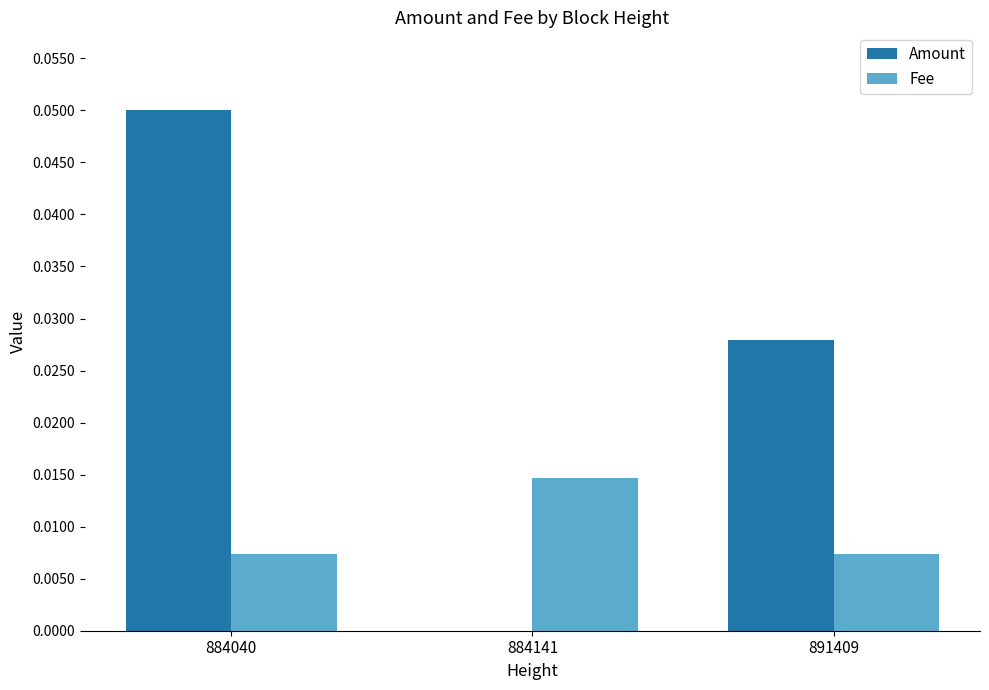

The value of Amount at 884141 is 0.0. True or false?

True